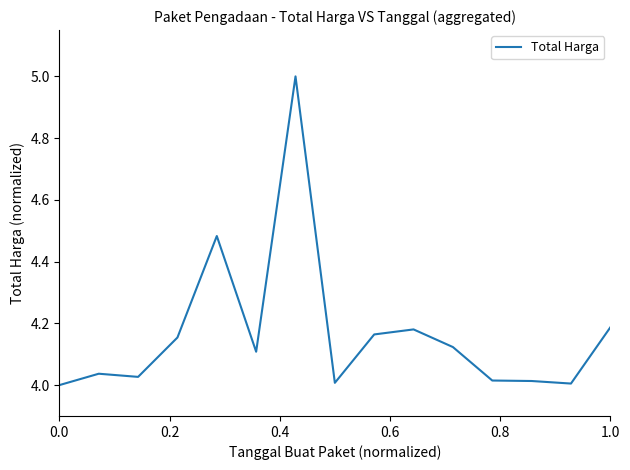

Does the chart display data point markers on the line(s)?

No